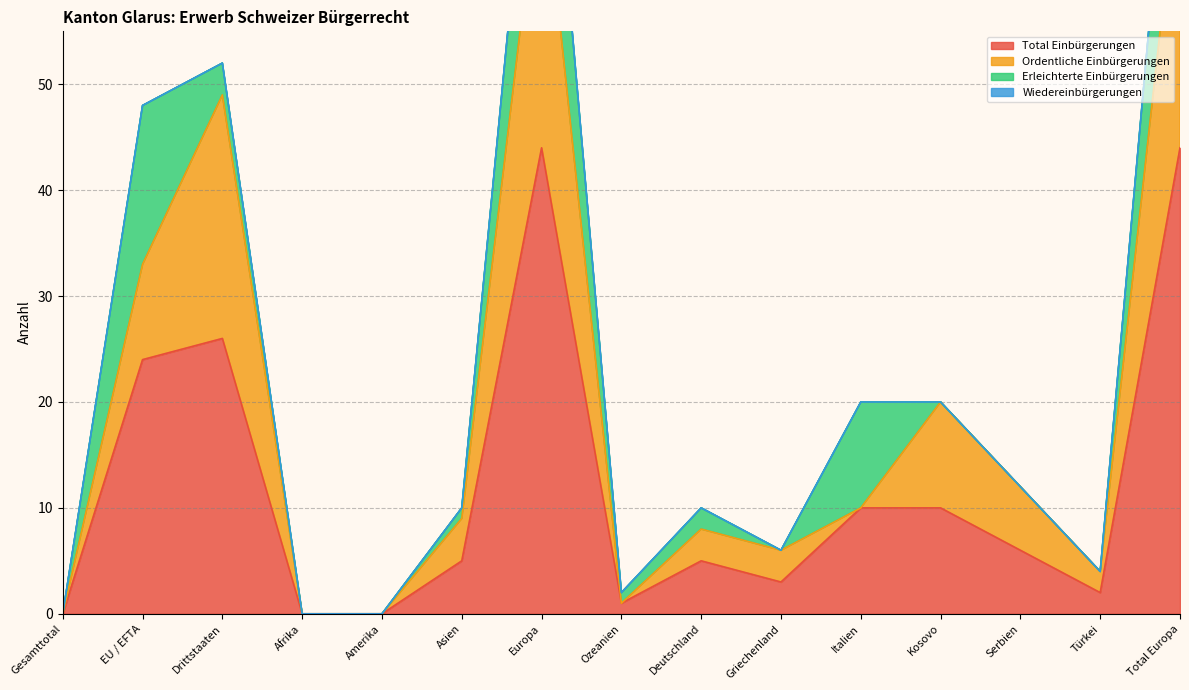

Is it true that Total Einbürgerungen equals -30 at Afrika?

False